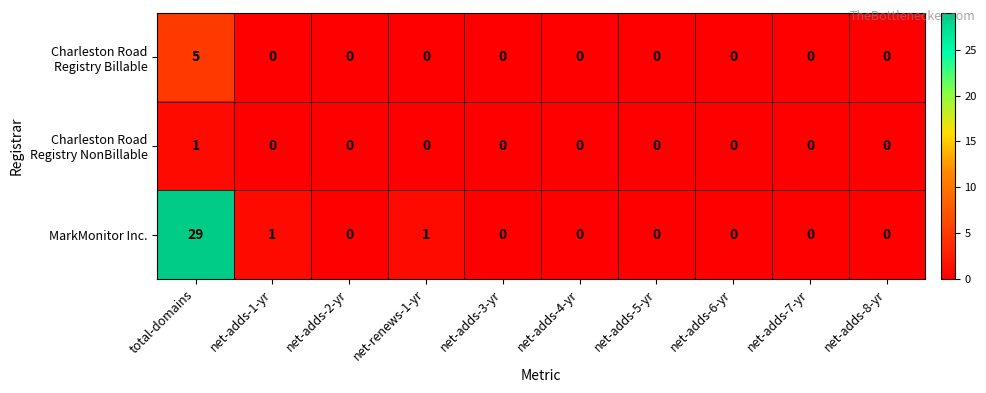

Which series has the widest spread of values?

MarkMonitor Inc.